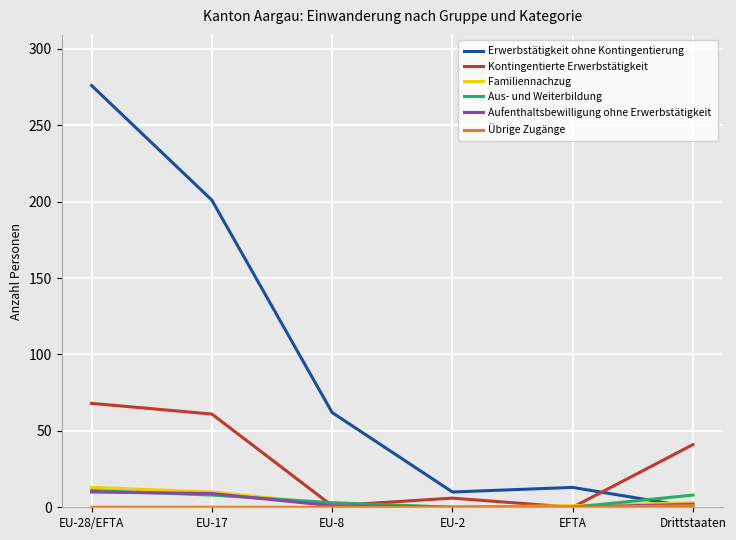

At which category does the chart reach its peak across all series?

EU-28/EFTA